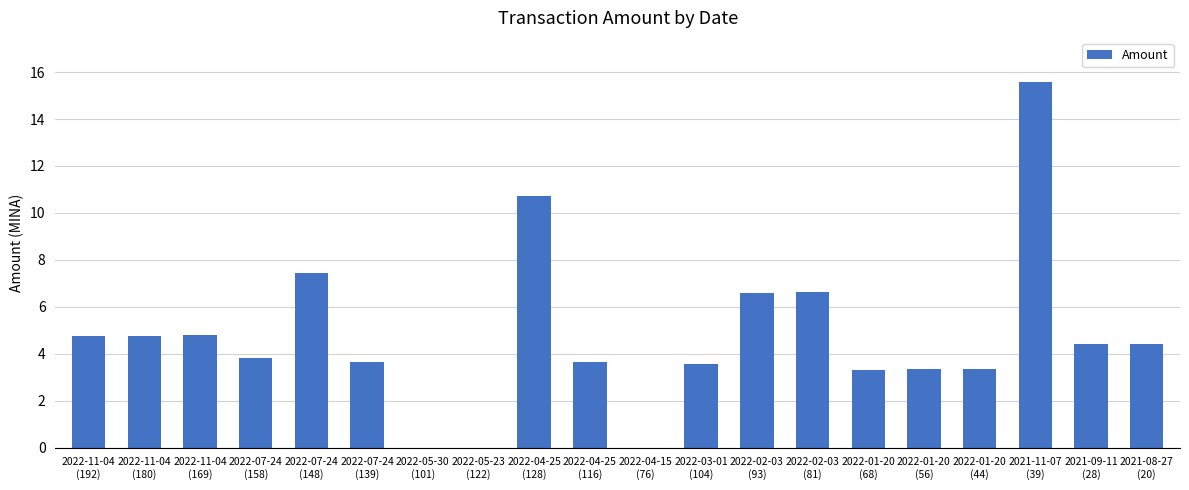

What is the sum of all values?

94.8